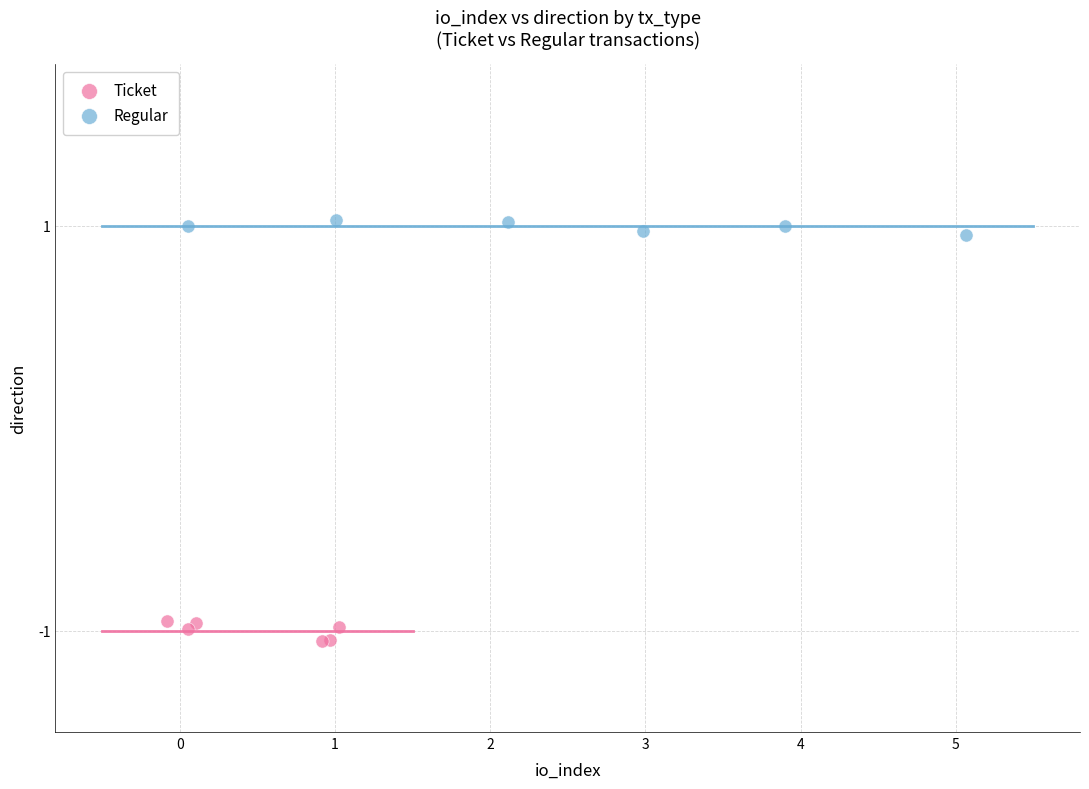

Which series reaches the minimum Y coordinate?

Ticket